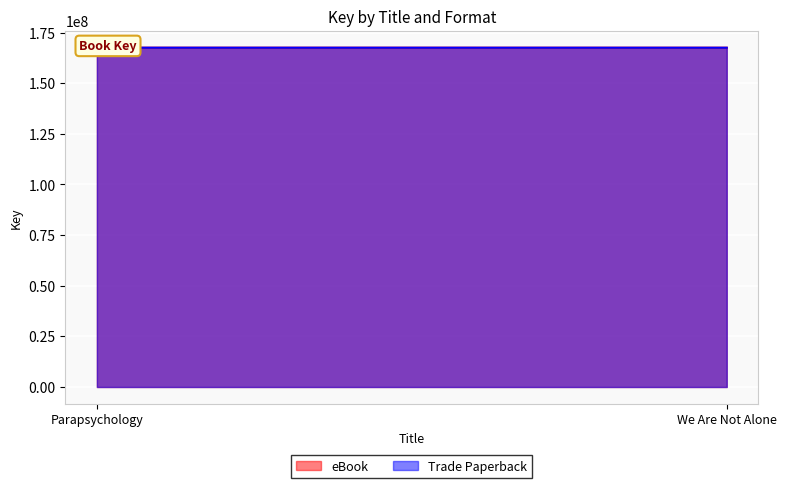

At how many categories does at least one series exceed 167503847?

1